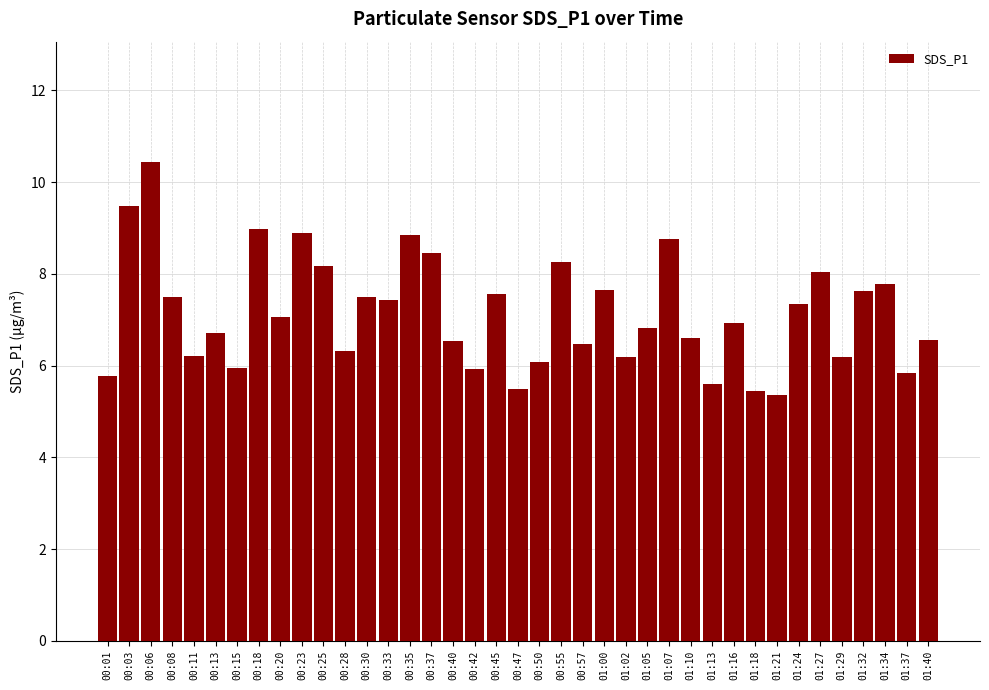

Between 00:25 and 00:13, which is larger?

00:25